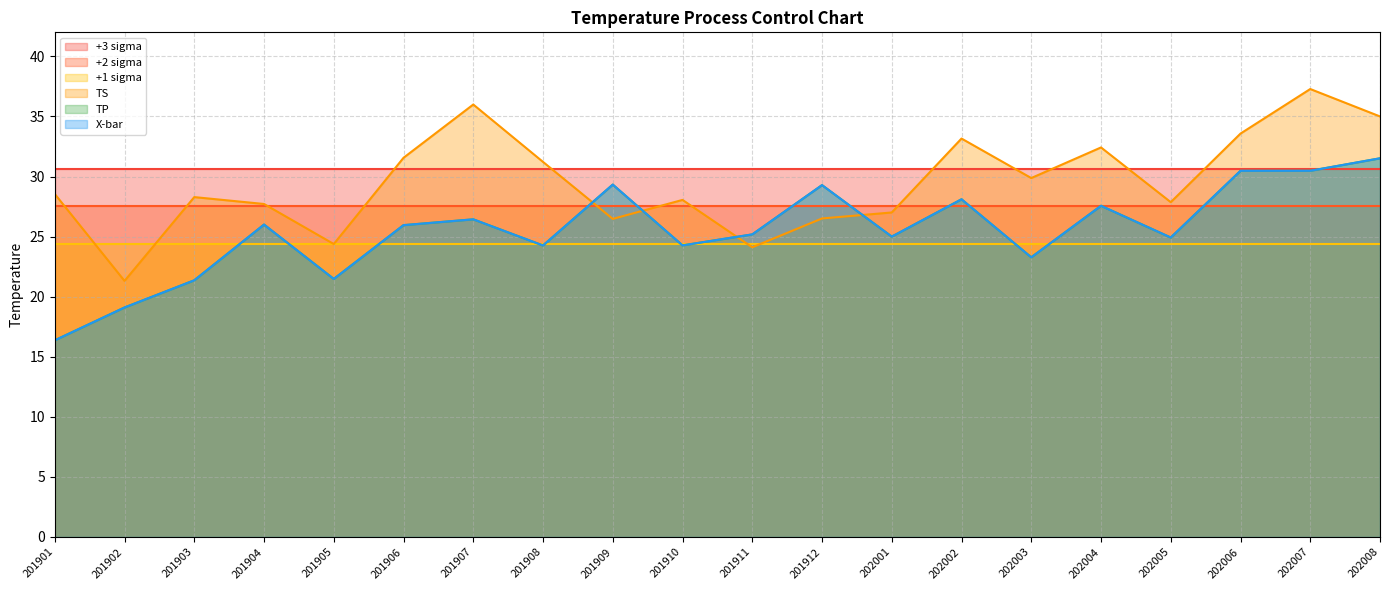

How many interior local valleys does the TS series have?

6